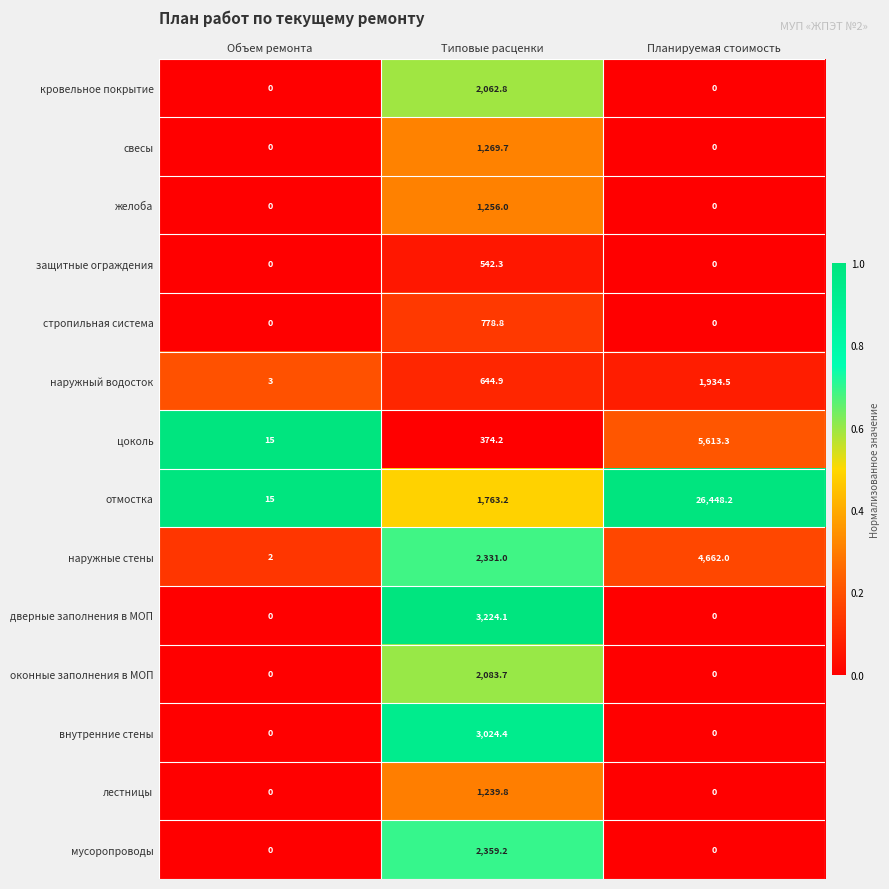

What is the maximum value for оконные заполнения в МОП?

2083.7